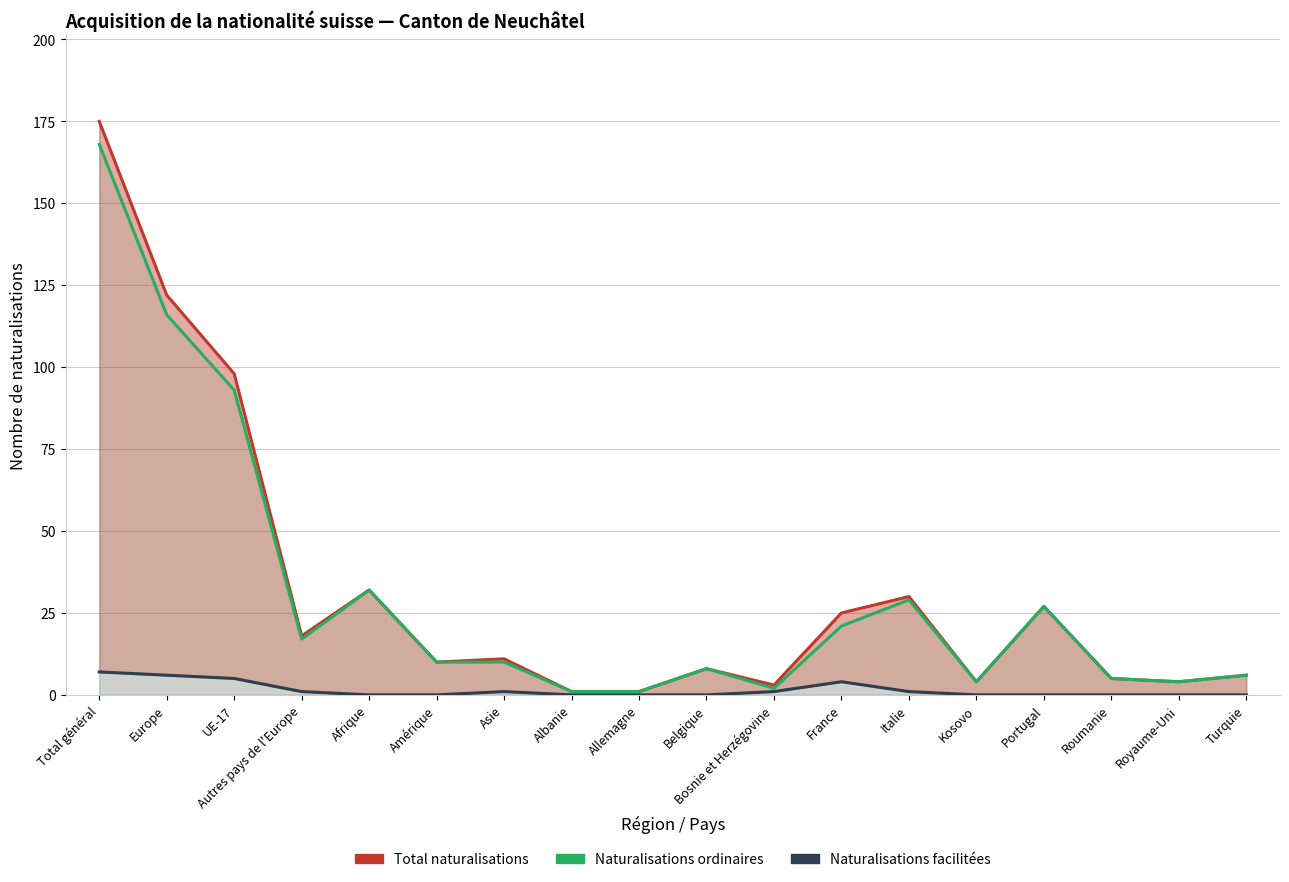

At which category is the sum across all series the highest?

Total général